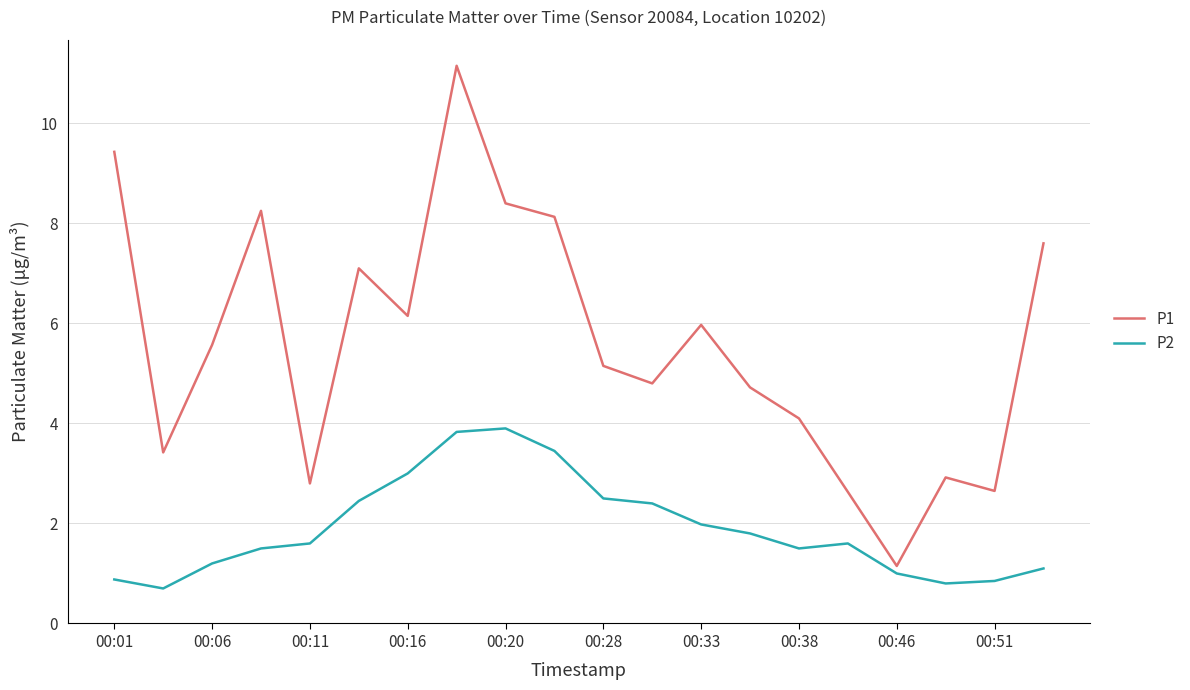

At how many categories does at least one series exceed 10?

1